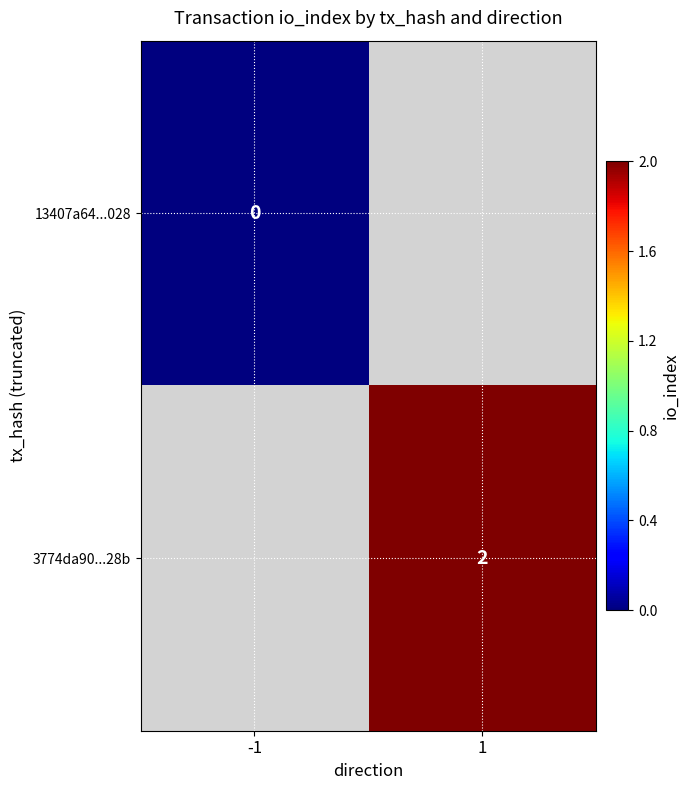

True or false: 3774da90...28b has a value of 1 at 1.

False